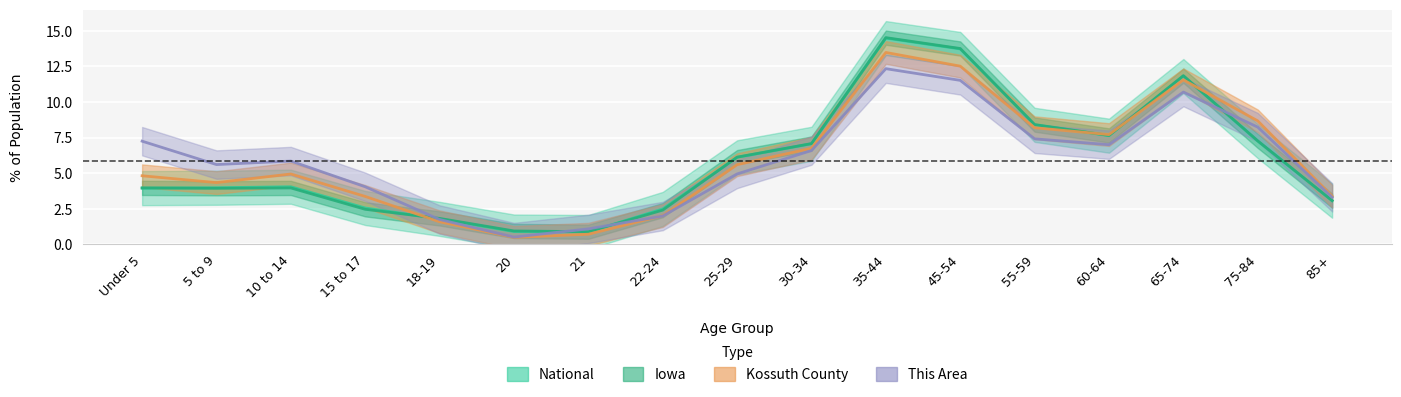

What is the minimum value for Iowa?

0.9